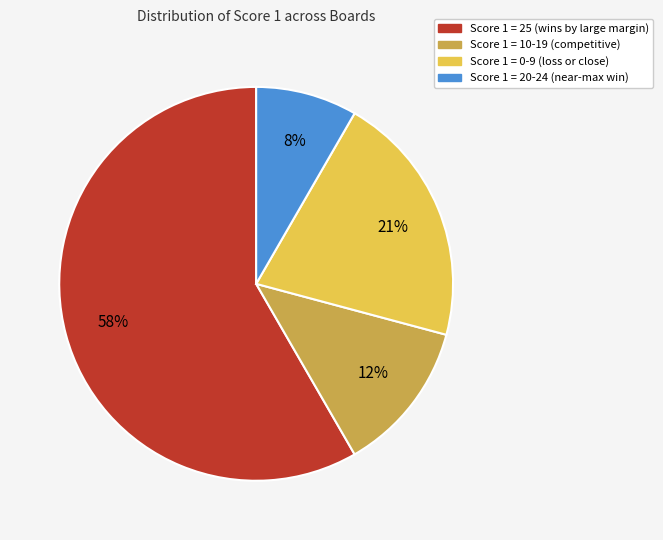

How many segments does this pie chart have?

4